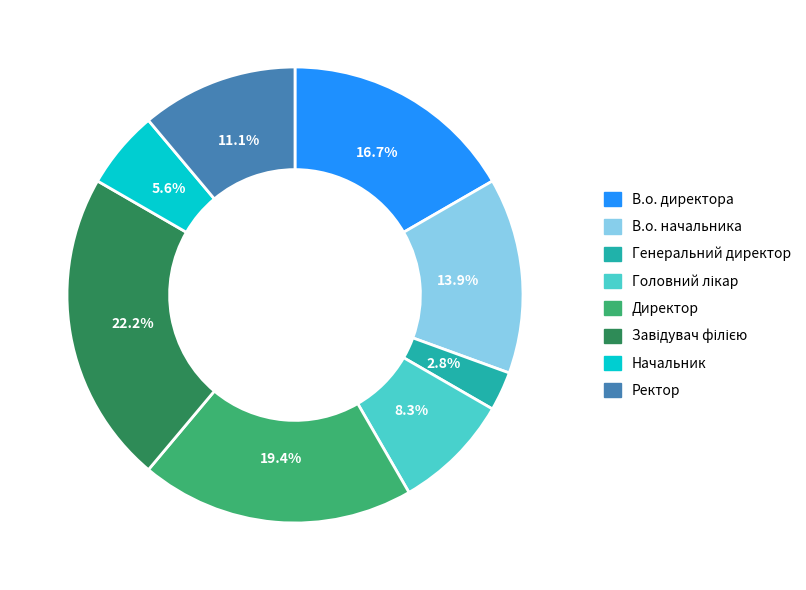

How many slices are in this pie chart?

8